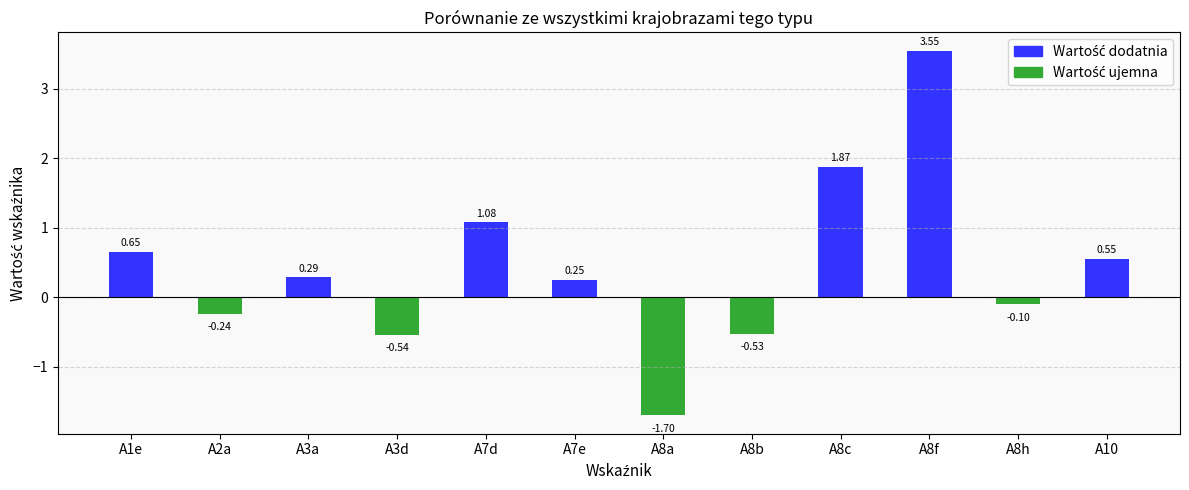

Where is the data nearest to the value 0?

A8h